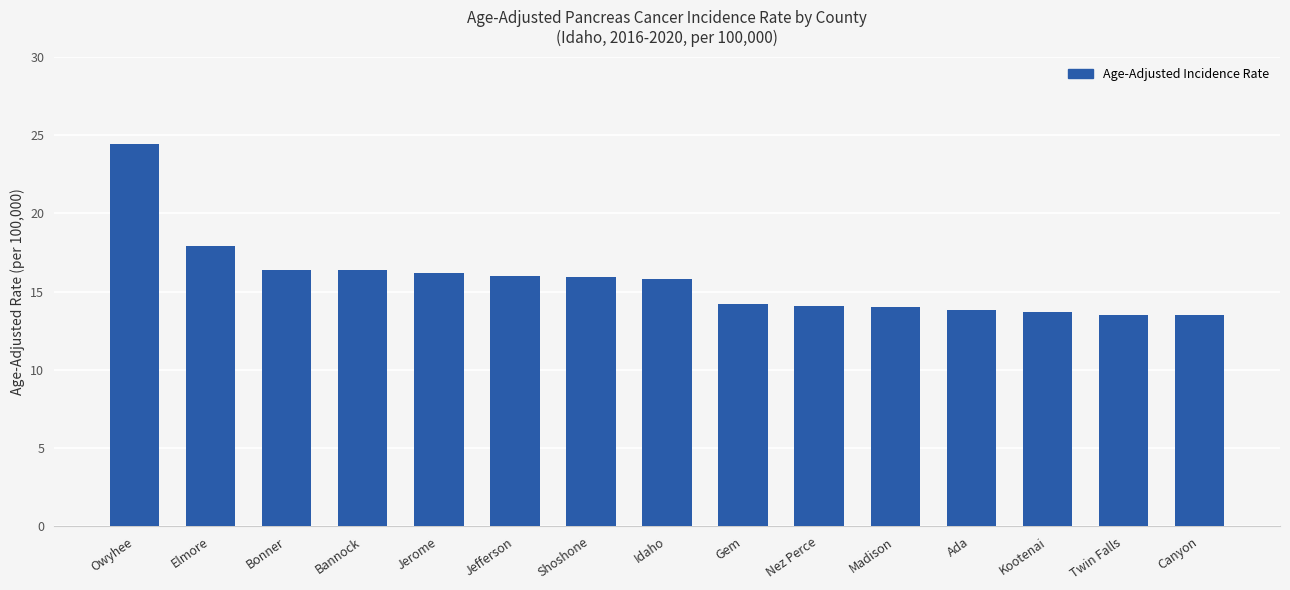

How many values exceed 15?

8